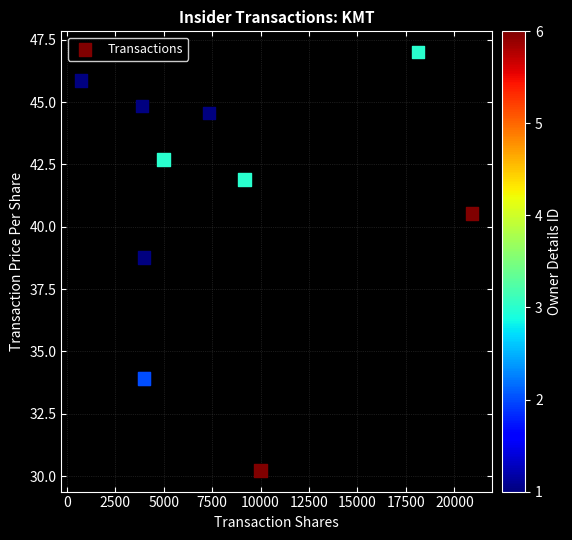

What Y value in the scatter plot is closest to 38?

38.8